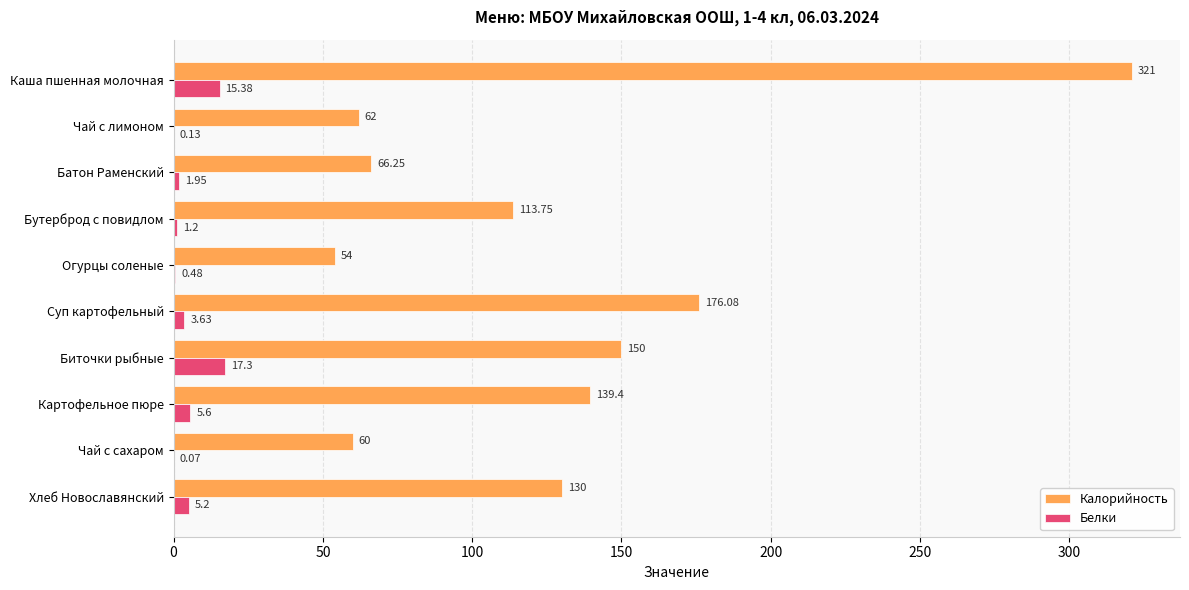

What is the sum of all Калорийность values?

1272.5